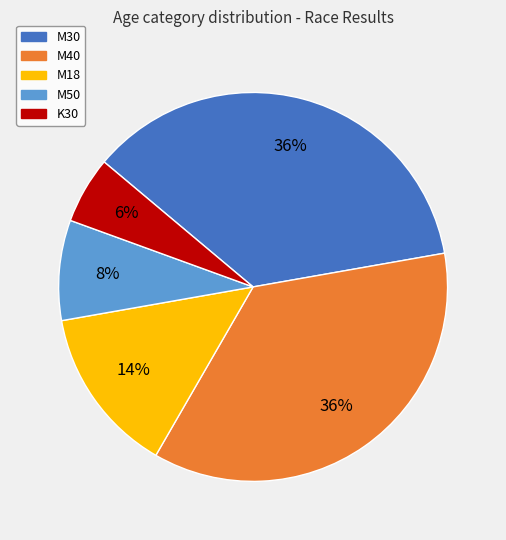

Approximately how many times larger is the value at M30 compared to M18?

2.6